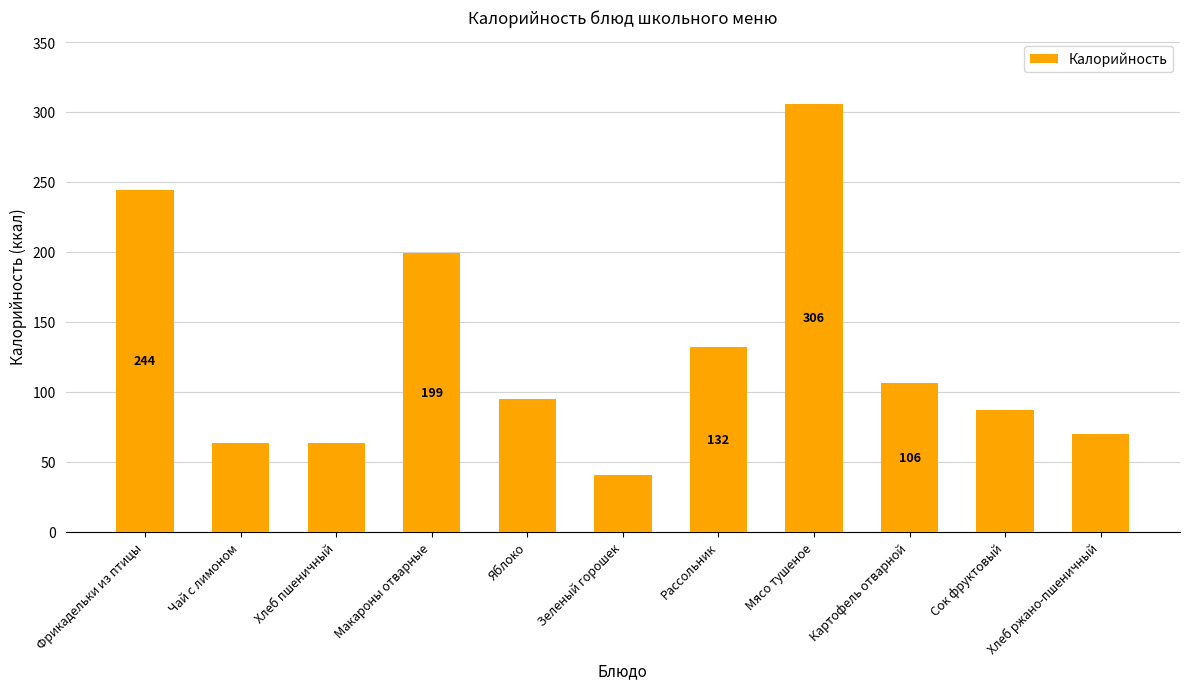

The chart shows a value of 94.5 at Яблоко. True or false?

True